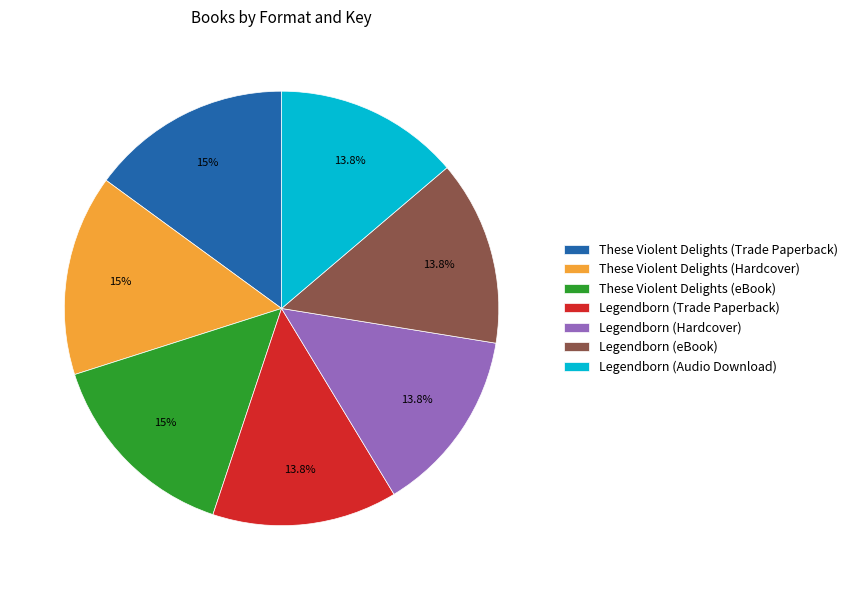

How many segments does this pie chart have?

7